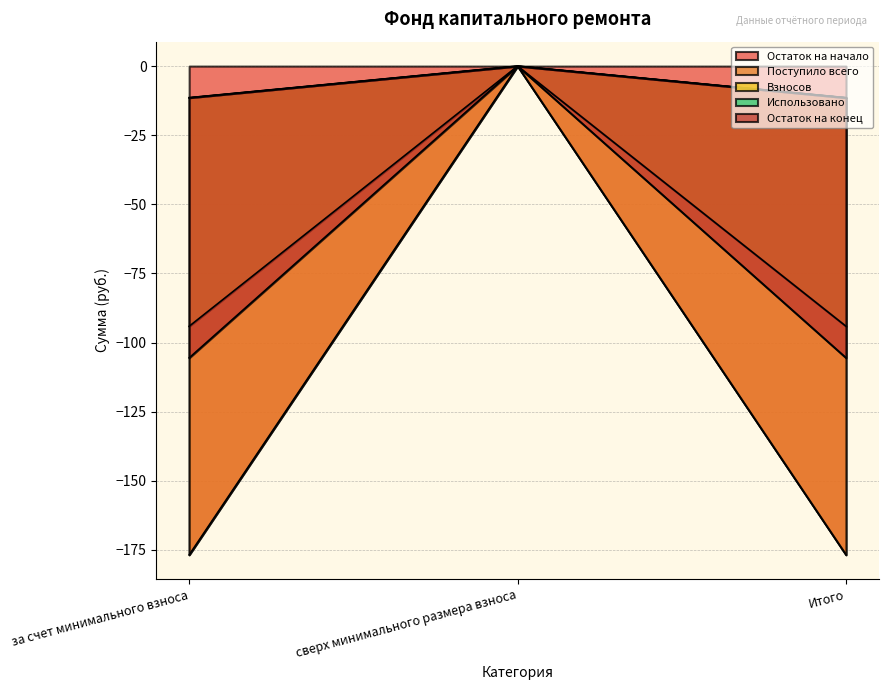

What is the average value of the Остаток на конец series?

-7.6